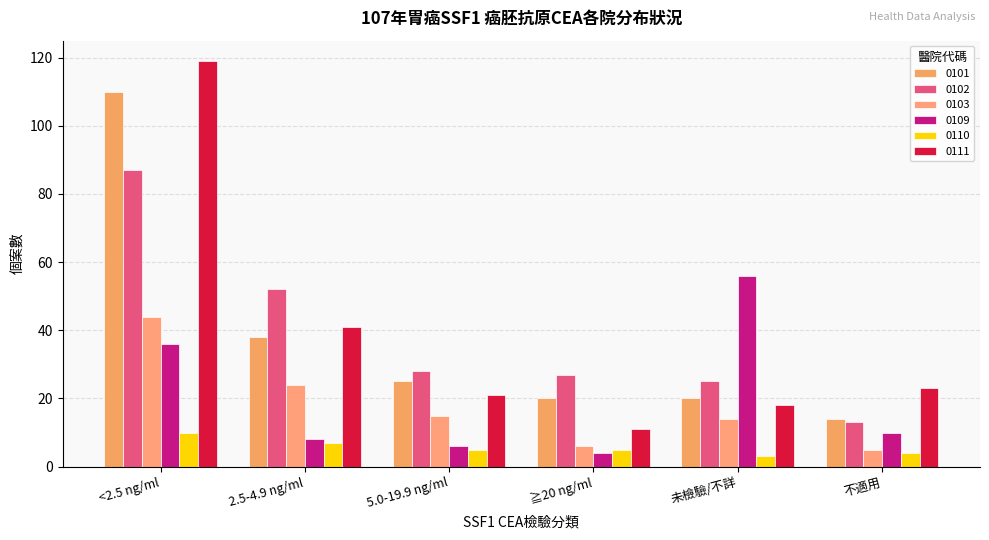

Is it true that 0109 equals 2 at 5.0-19.9 ng/ml?

False